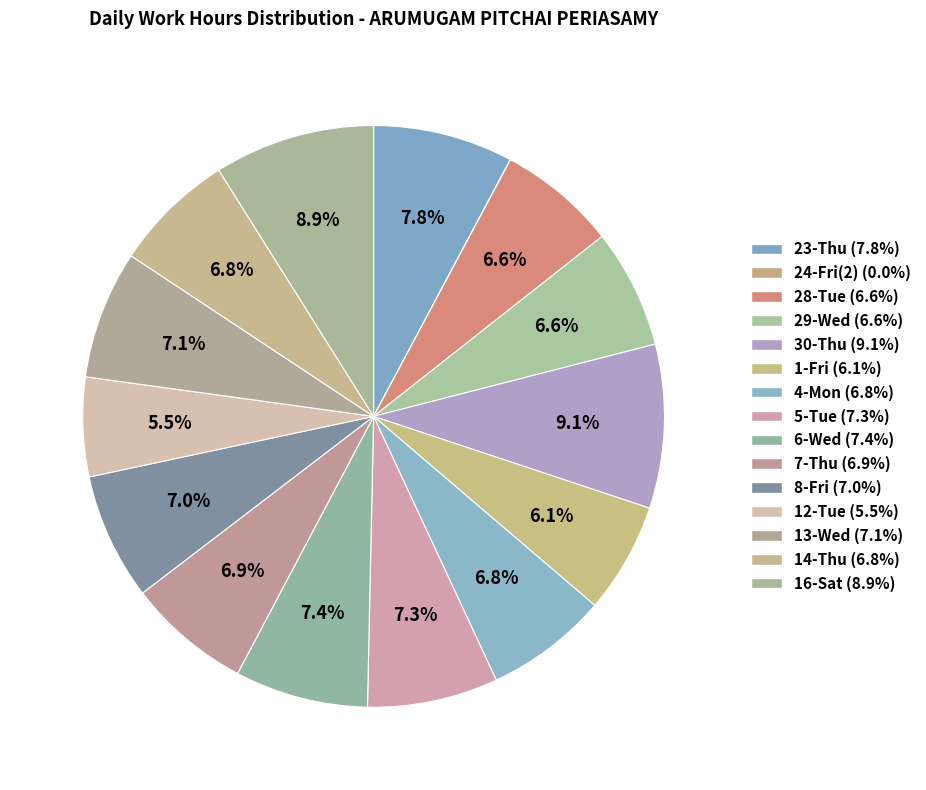

Is it true that 6-Wed is 1% of the pie?

False